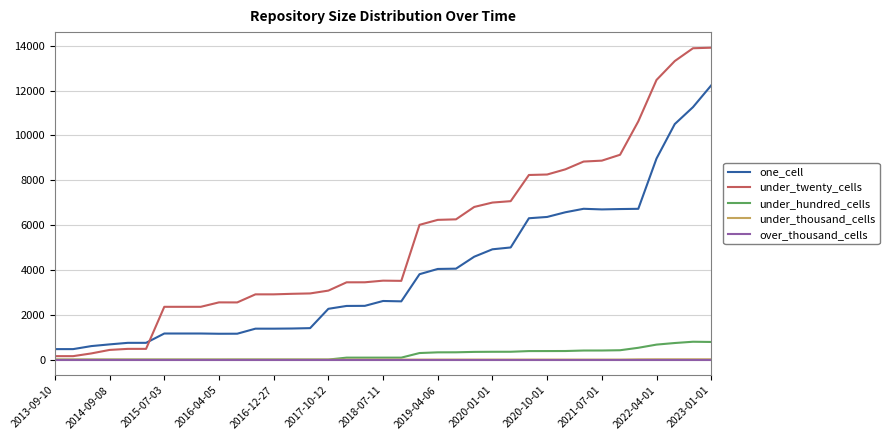

What is the highest value of the under_twenty_cells series?

13914